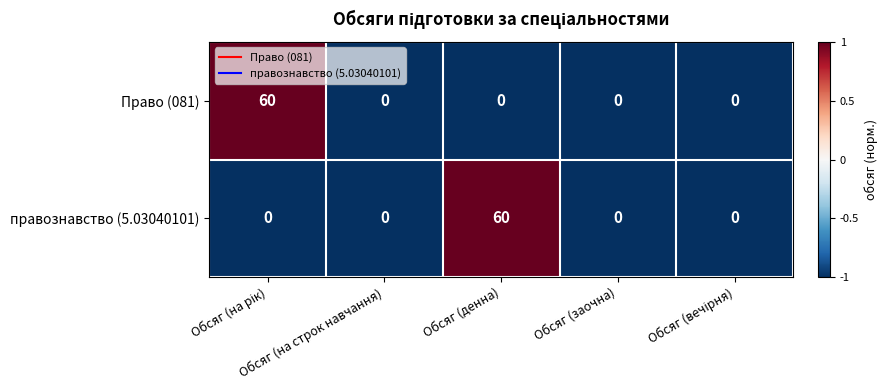

What is the difference between the maximum and minimum values in the Право (081) series?

60